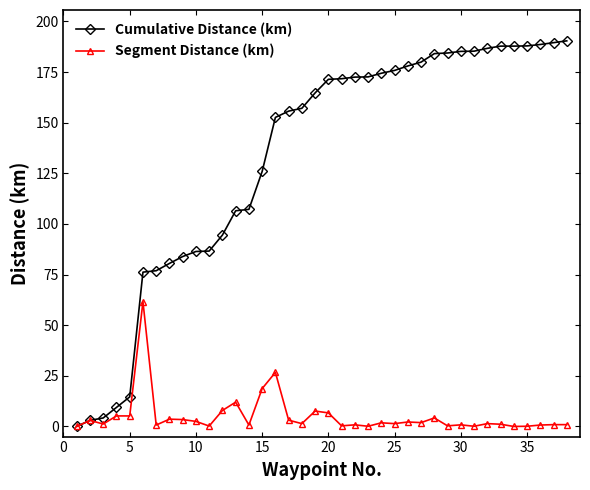

True or false: Segment Distance (km) has more than 1 interior local peaks.

True